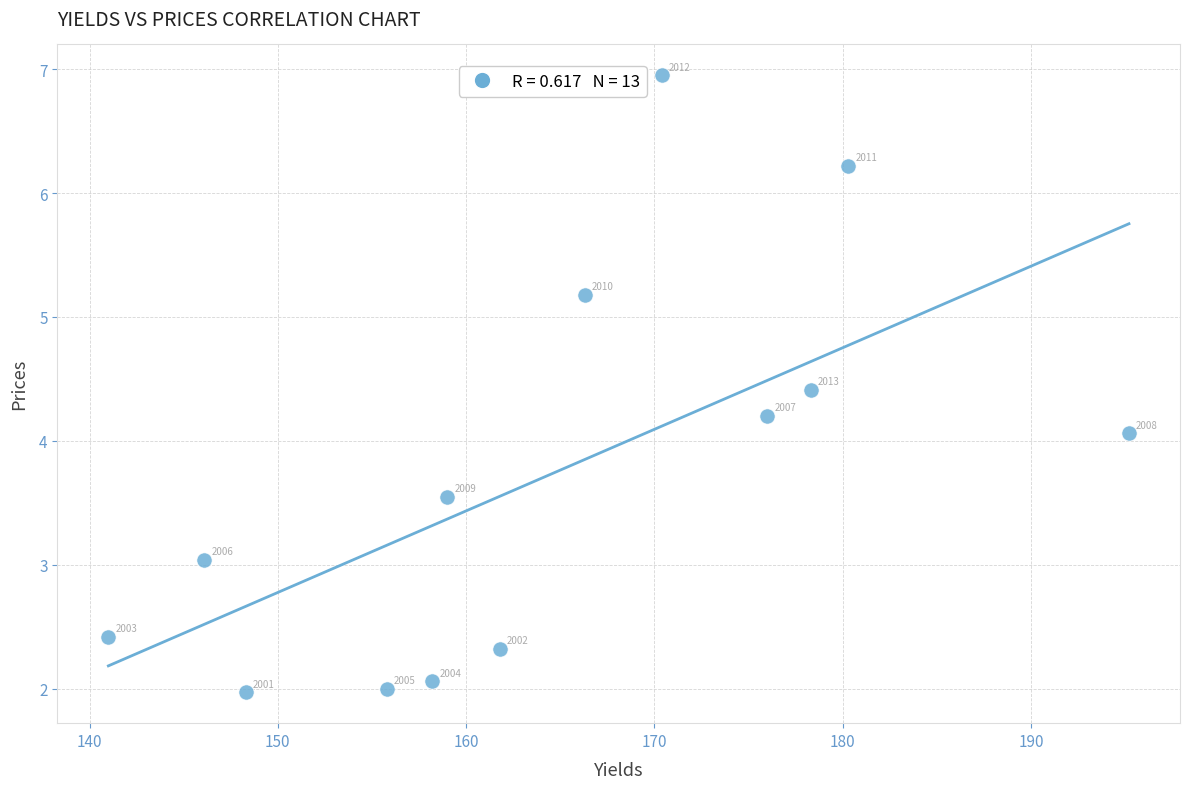

What Y value in the scatter plot is closest to 4?

4.1